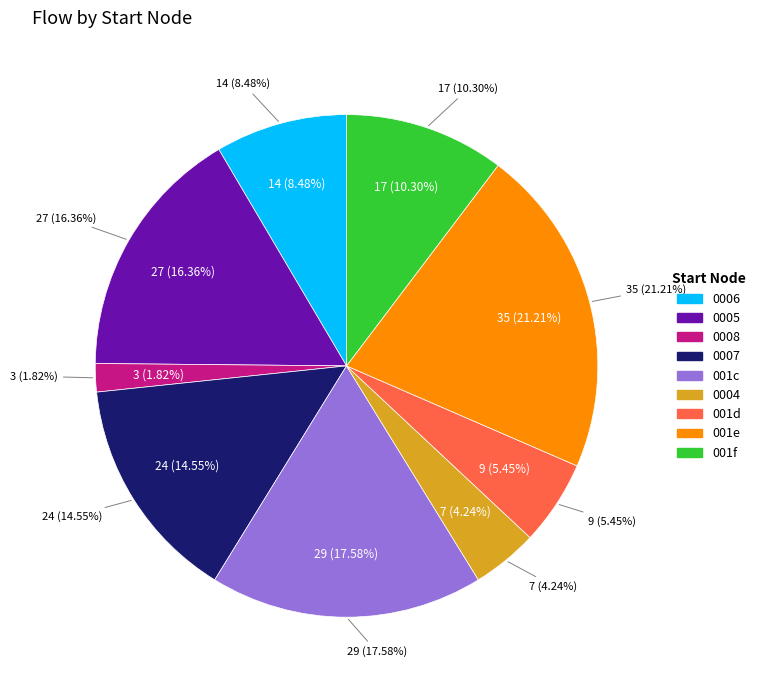

Does 8 account for over 50% of the chart?

No